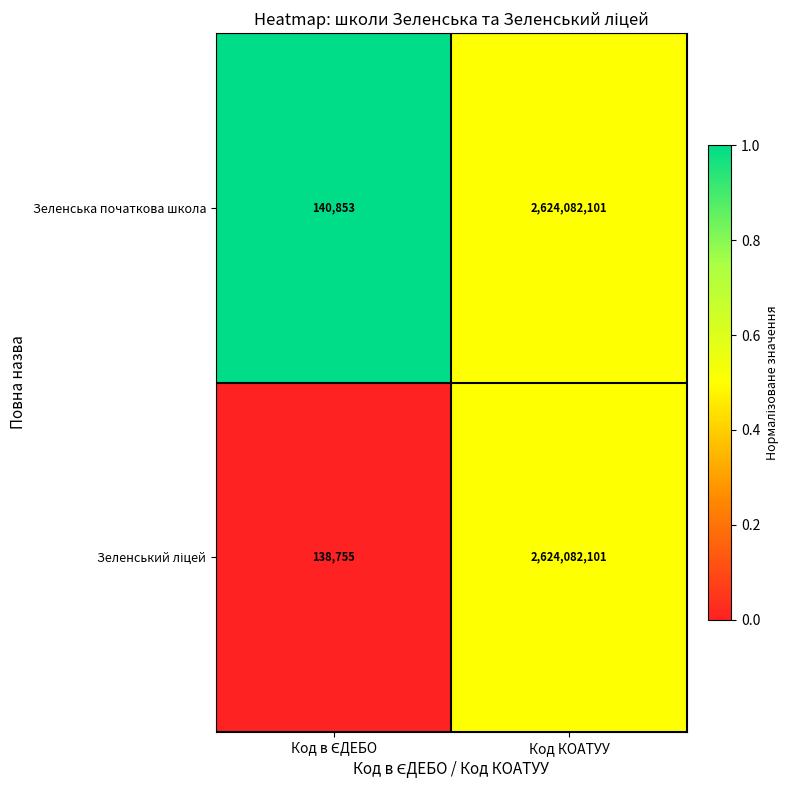

Read the Зеленська початкова школа value at Код КОАТУУ, to the nearest 10.

2624082100